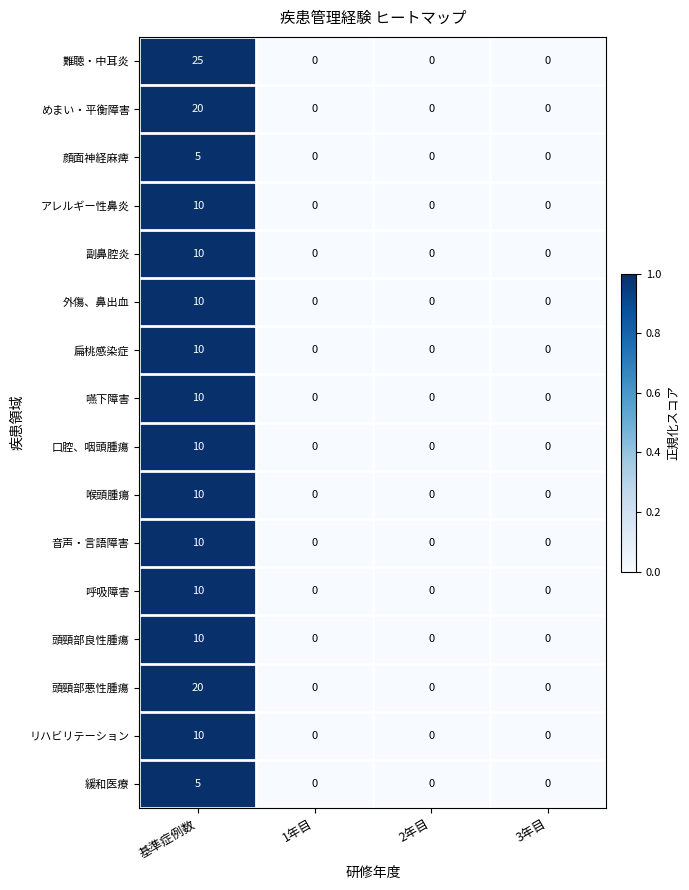

How many 緩和医療 values are between 0 and 5?

4